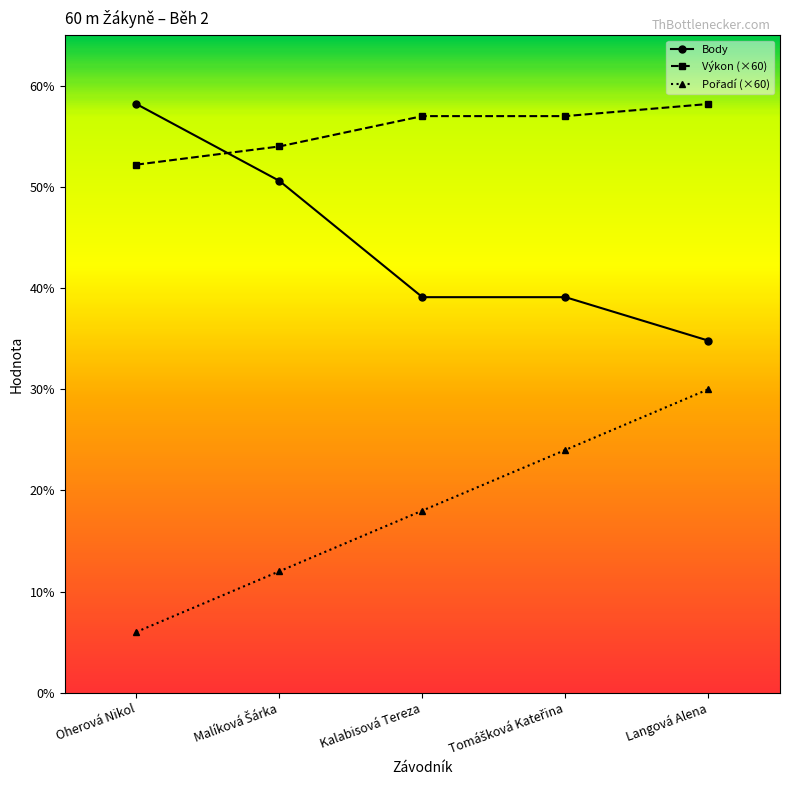

Does the chart have visible grid lines?

No